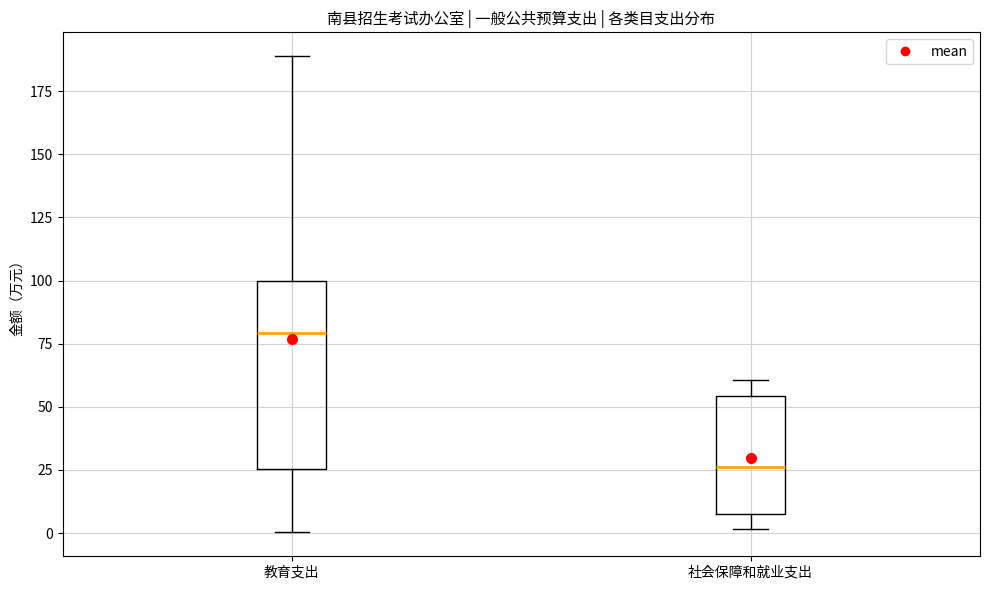

Reading left to right, read every box against the y-axis: the position of its median line, the range the box covers, and the ends of its whiskers. The values are not printed on the chart, so give them approximately, as read against the axis.

教育支出: median 80, box 25 to 100, whiskers 0 to 190
社会保障和就业支出: median 25, box 10 to 55, whiskers 0 to 60